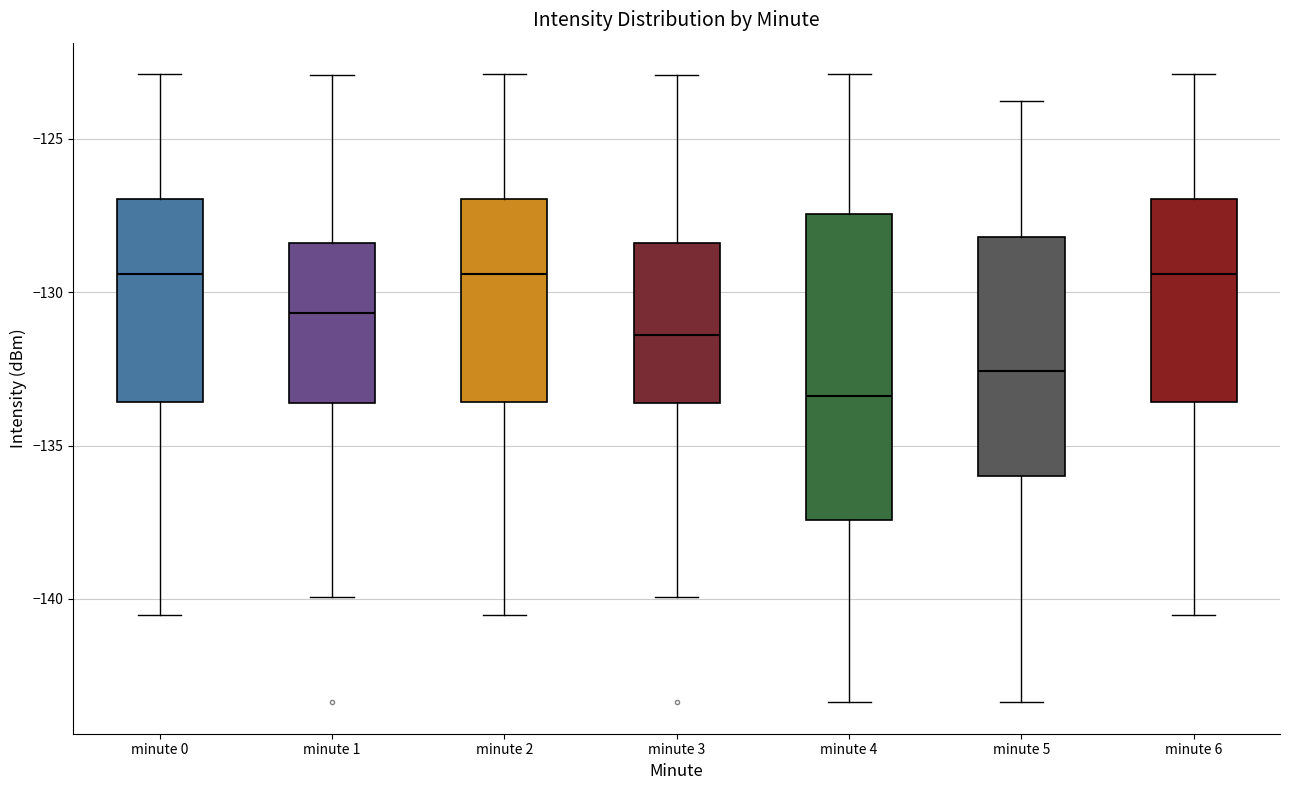

Reading left to right, read every box against the y-axis: the position of its median line, the range the box covers, and the ends of its whiskers. The values are not printed on the chart, so give them approximately, as read against the axis.

minute 0: median -129.5, box -133.5 to -127.0, whiskers -140.5 to -123.0
minute 1: median -130.5, box -133.5 to -128.5, whiskers -140.0 to -123.0
minute 2: median -129.5, box -133.5 to -127.0, whiskers -140.5 to -123.0
minute 3: median -131.5, box -133.5 to -128.5, whiskers -140.0 to -123.0
minute 4: median -133.5, box -137.5 to -127.5, whiskers -143.5 to -123.0
minute 5: median -132.5, box -136.0 to -128.0, whiskers -143.5 to -124.0
minute 6: median -129.5, box -133.5 to -127.0, whiskers -140.5 to -123.0